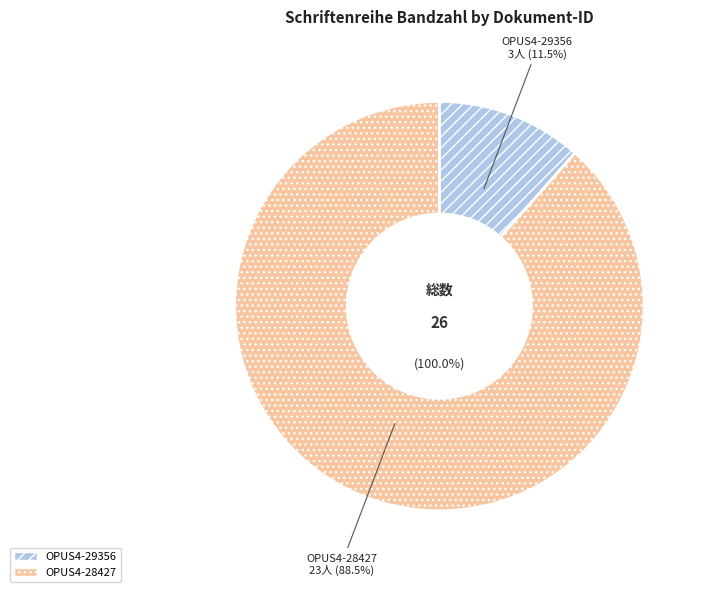

To the nearest percent, what is the difference between the OPUS4-28427 and OPUS4-29356 slice percentages?

77%